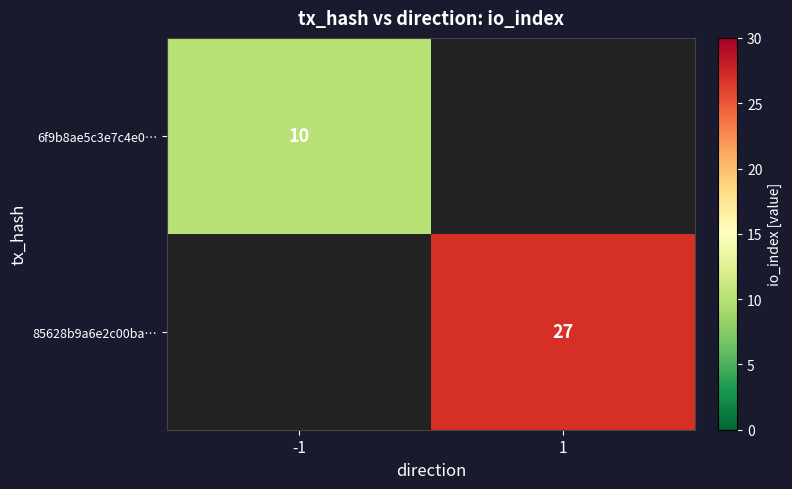

What is the smallest value displayed?

10.0